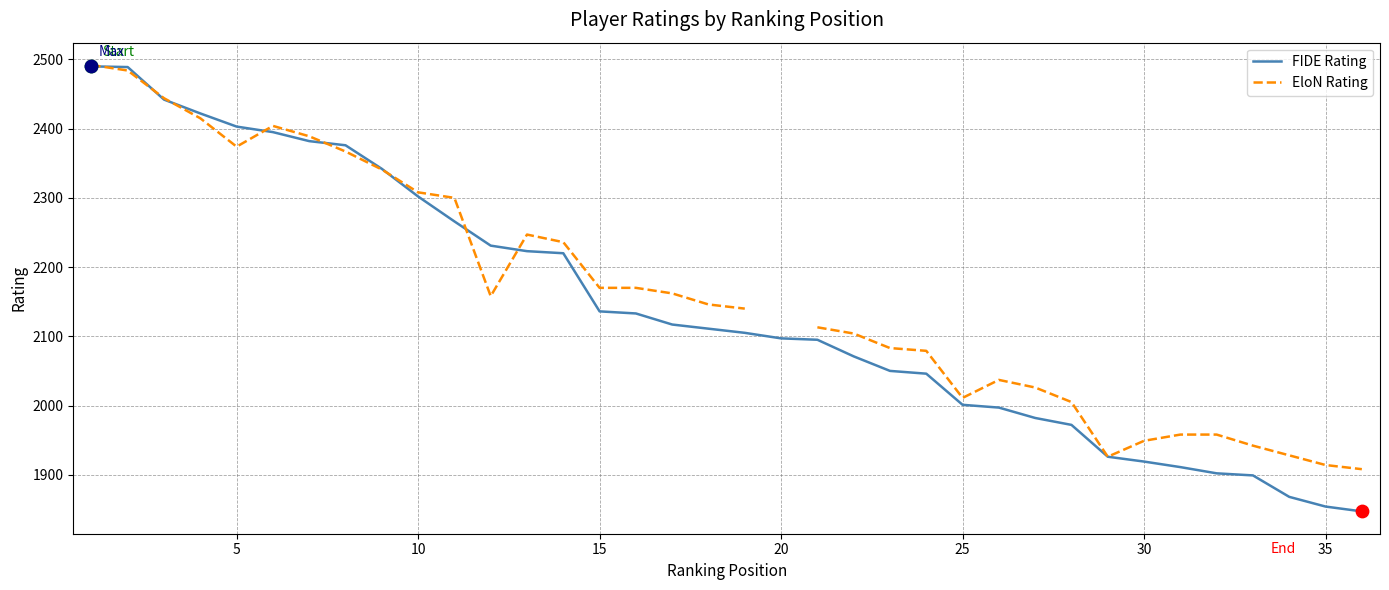

Which series contains the highest Y value?

EloN Rating